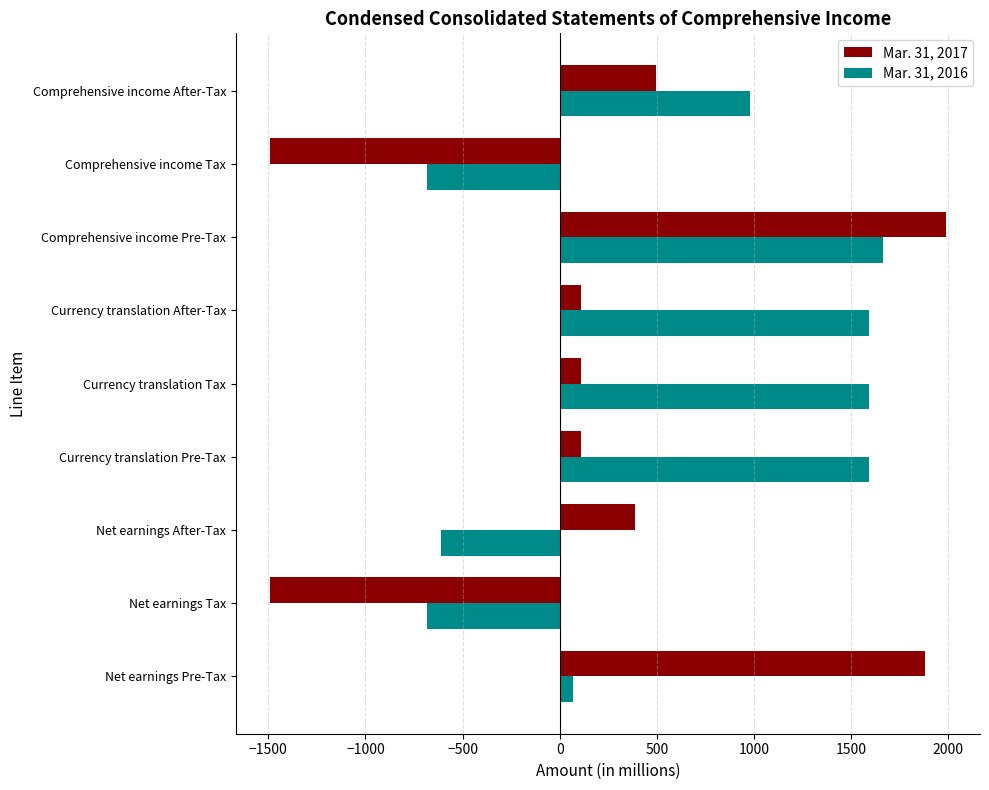

Which series has the widest spread of values?

Mar. 31, 2017